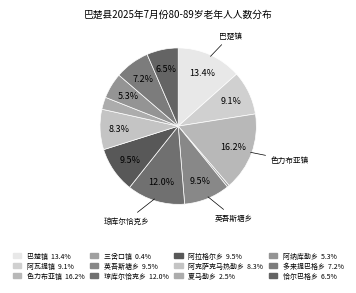

How many segments does this pie chart have?

12